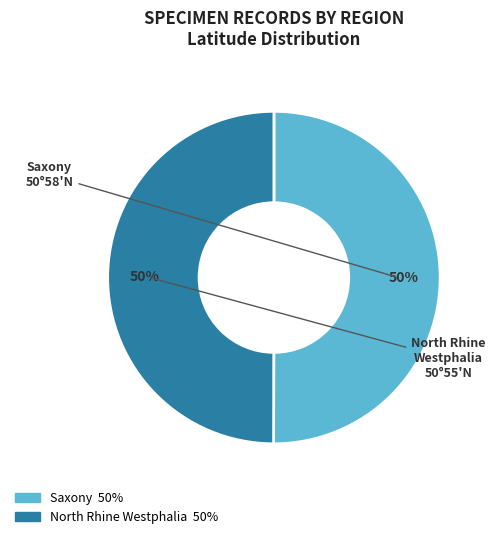

To the nearest percent, what is the average slice percentage?

50%